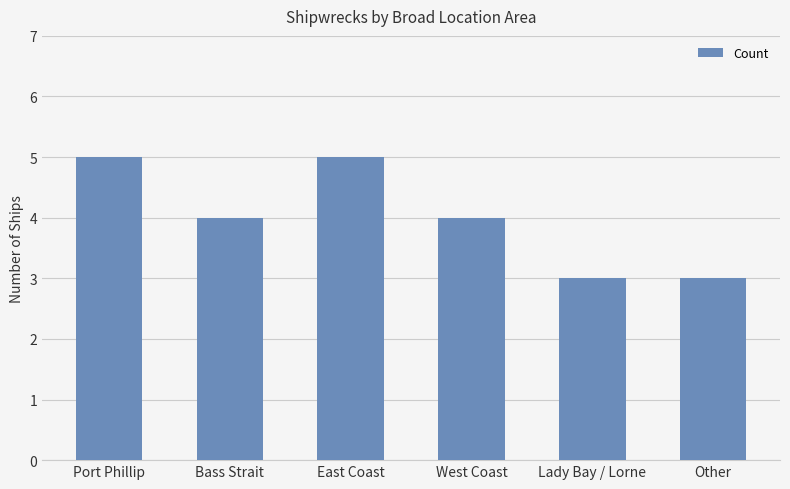

How many bars are there in total?

6